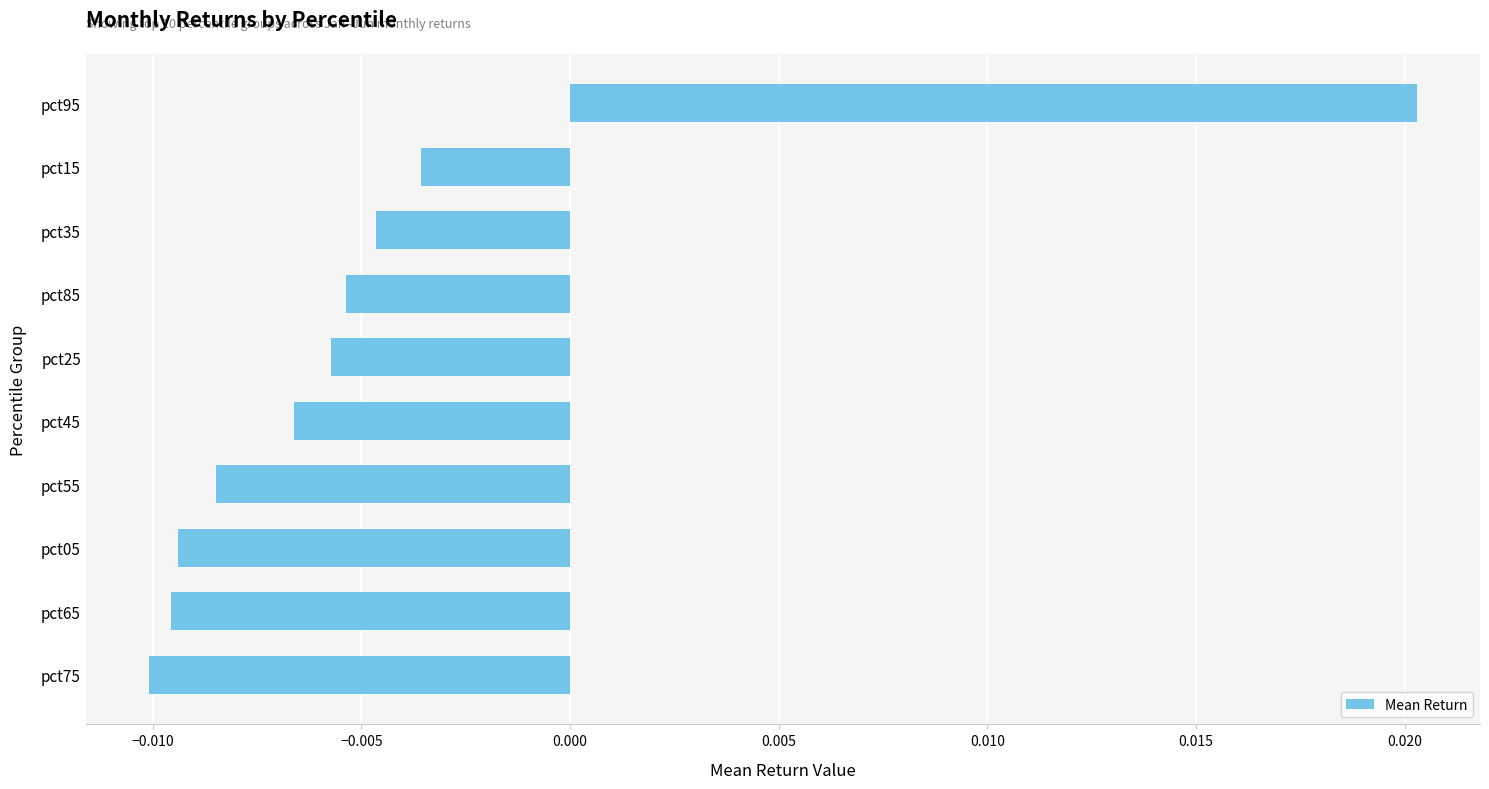

Are the bars grouped side by side (vs. stacked)?

No